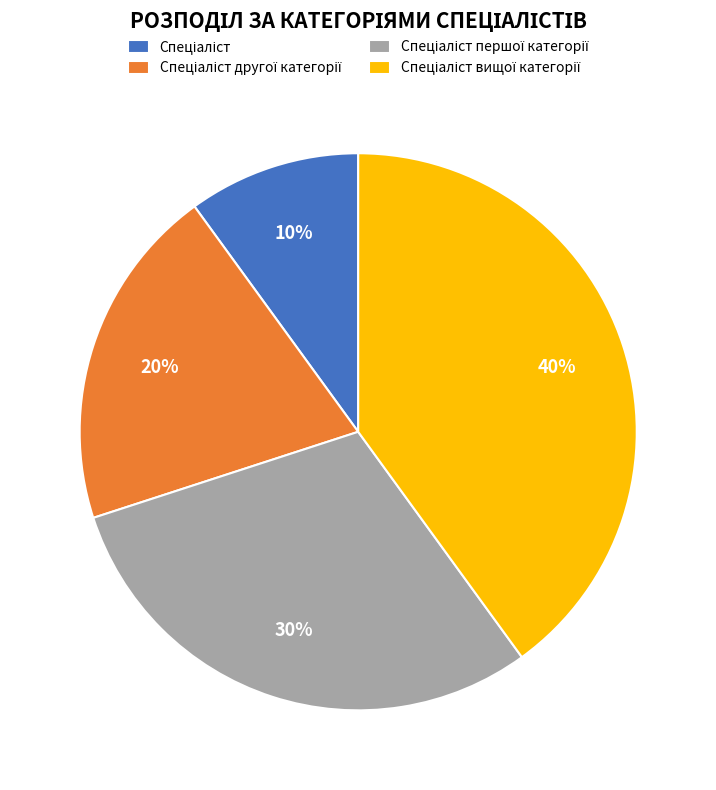

Is there a majority slice in this chart?

No